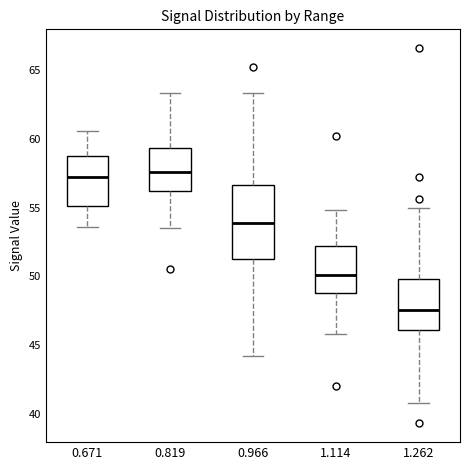

Where does the upper whisker of the box at x = 1.114 end on the y-axis? The values are not printed on the chart, so give them approximately, as read against the axis.

55.0